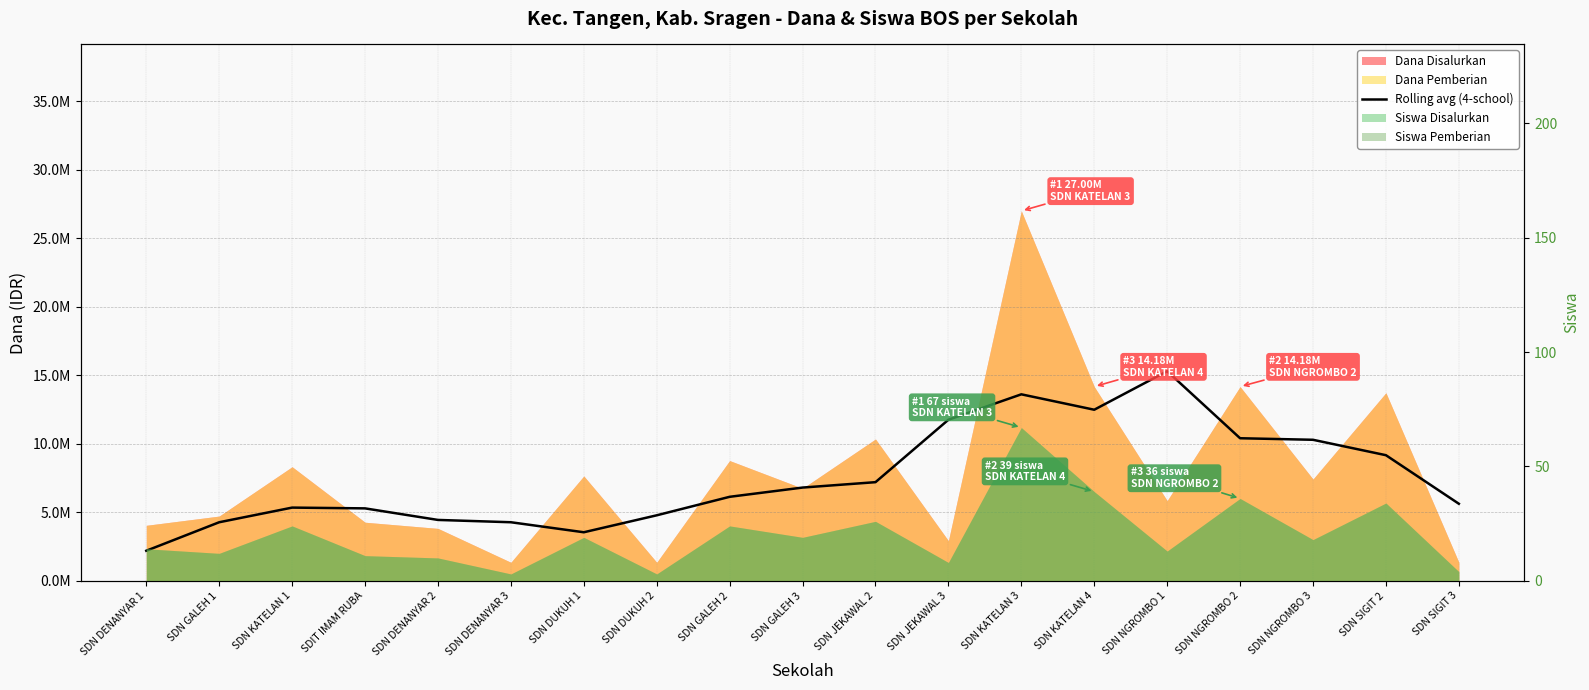

At which label does the data first exceed 6131250?

SDN GALEH 3